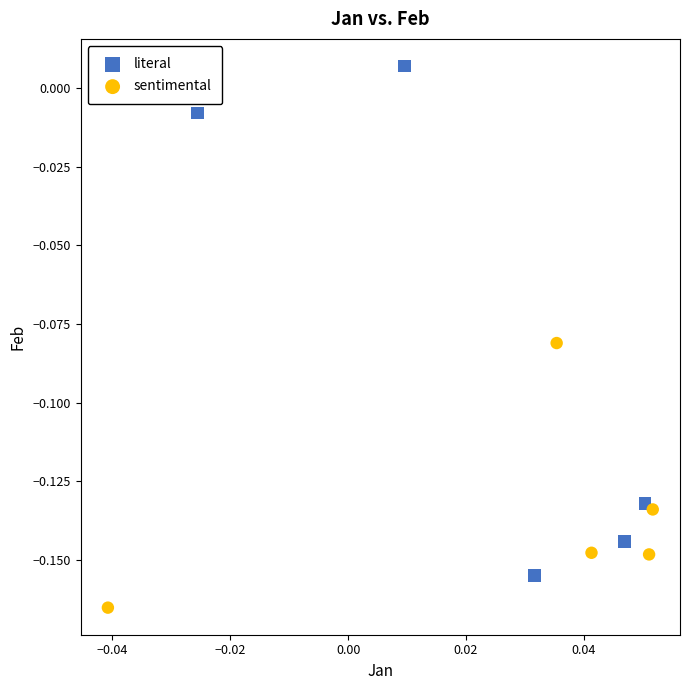

What are all the series names shown in the legend?

literal, sentimental